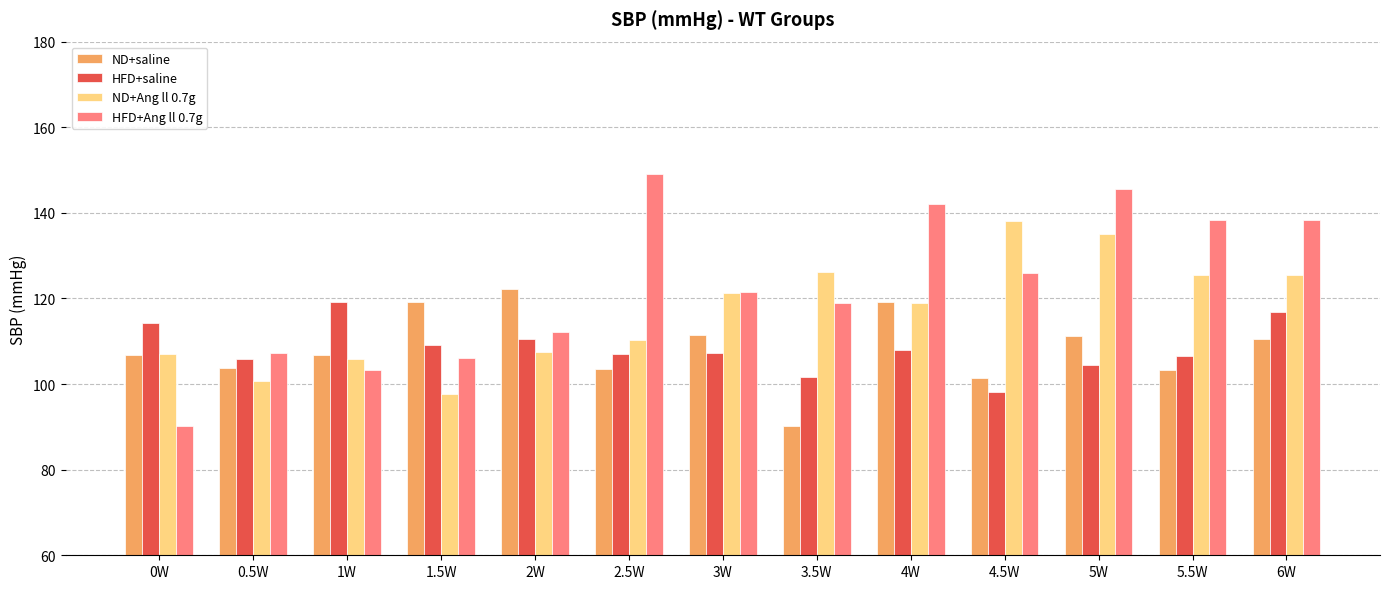

True or false: ND+saline has a value of 209.3 at 4W.

False